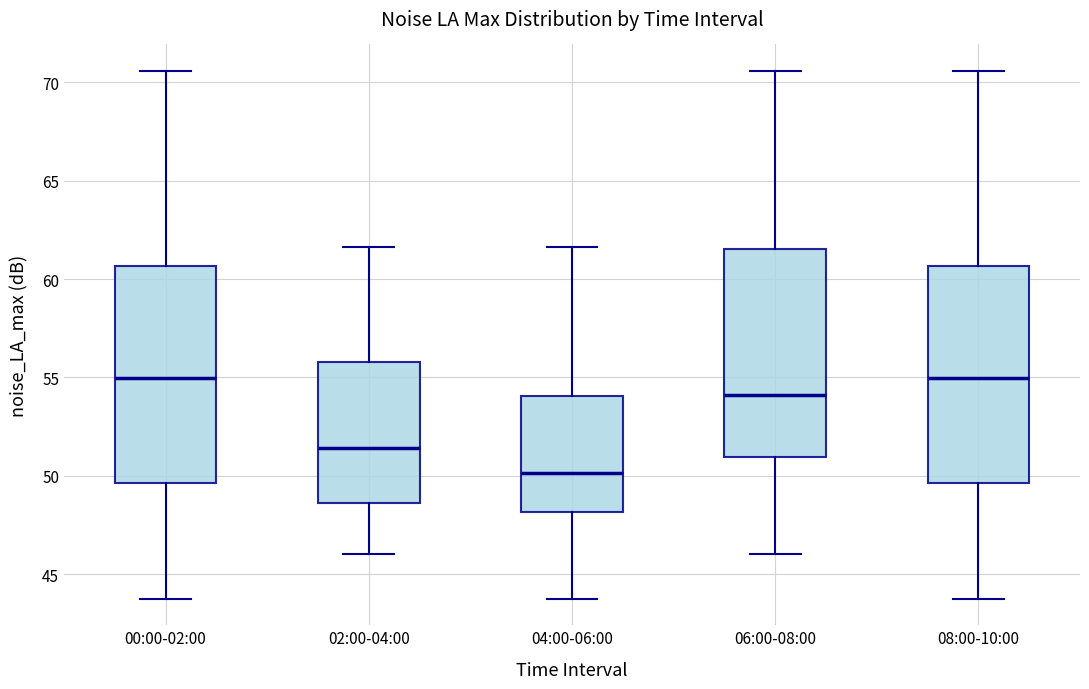

Reading left to right, transcribe this box plot: for each box, give where its median line is, the range the box spans, and where its two whiskers end, as read against the y-axis. The values are not printed on the chart, so give them approximately, as read against the axis.

00:00-02:00: median 55.0, box 49.5 to 60.5, whiskers 44.0 to 70.5
02:00-04:00: median 51.5, box 48.5 to 56.0, whiskers 46.0 to 61.5
04:00-06:00: median 50.0, box 48.0 to 54.0, whiskers 44.0 to 61.5
06:00-08:00: median 54.0, box 51.0 to 61.5, whiskers 46.0 to 70.5
08:00-10:00: median 55.0, box 49.5 to 60.5, whiskers 44.0 to 70.5